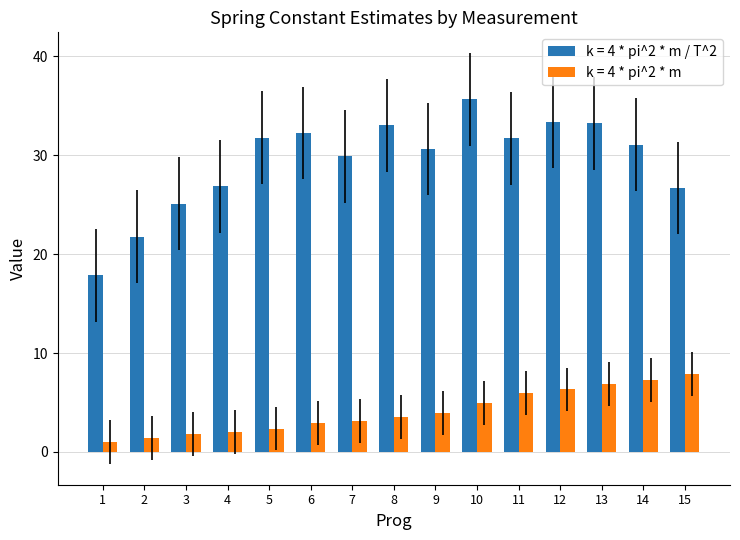

What is the sum of the k = 4 * pi^2 * m / T^2 values at 15 and 7?

56.6